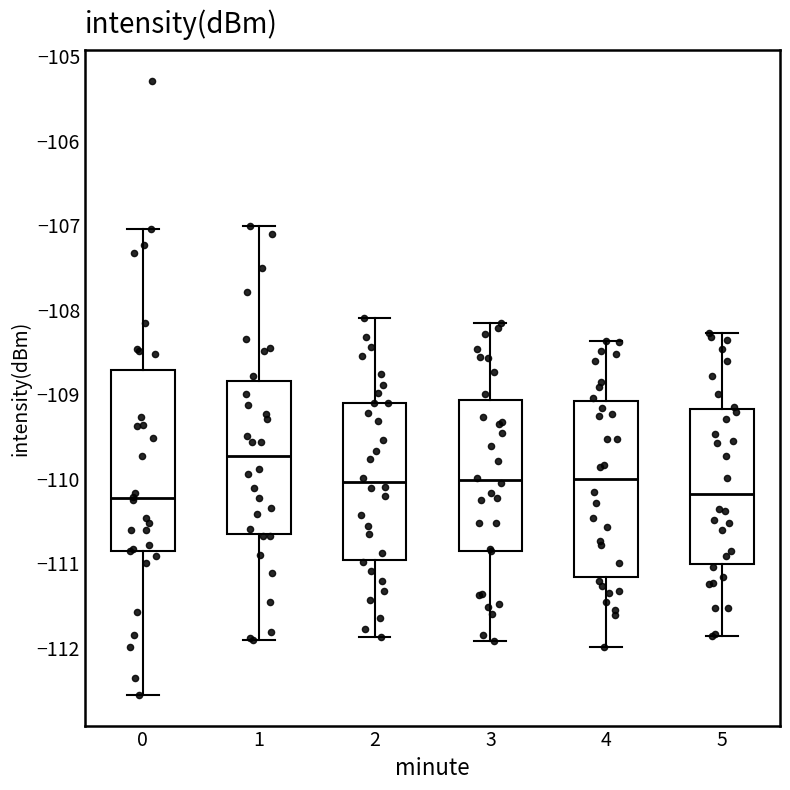

Where does the lower whisker of the box at x = 5 end on the y-axis? The values are not printed on the chart, so give them approximately, as read against the axis.

-111.9